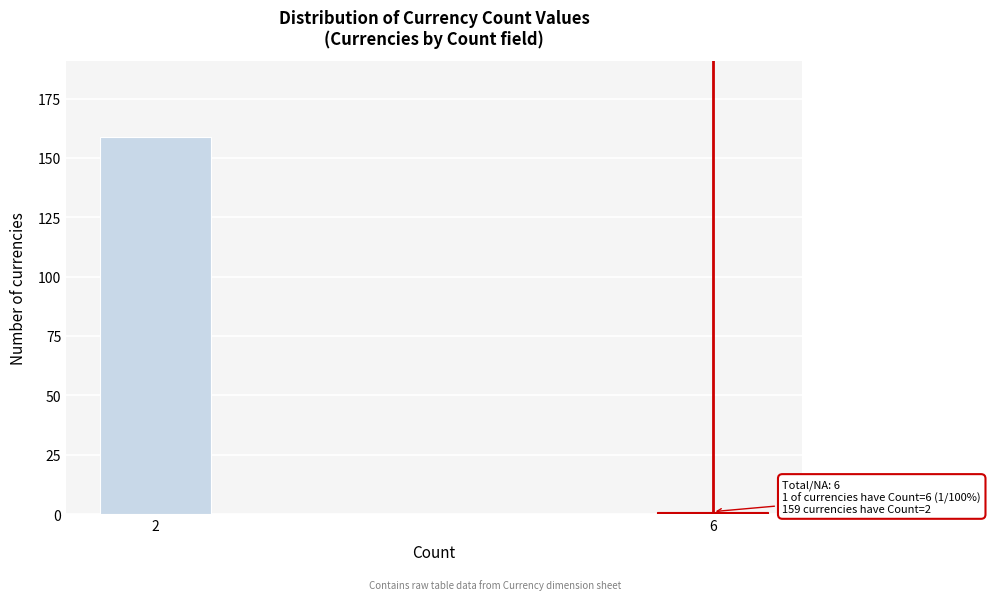

Reading left to right, what are all the values shown in this chart?

159	1